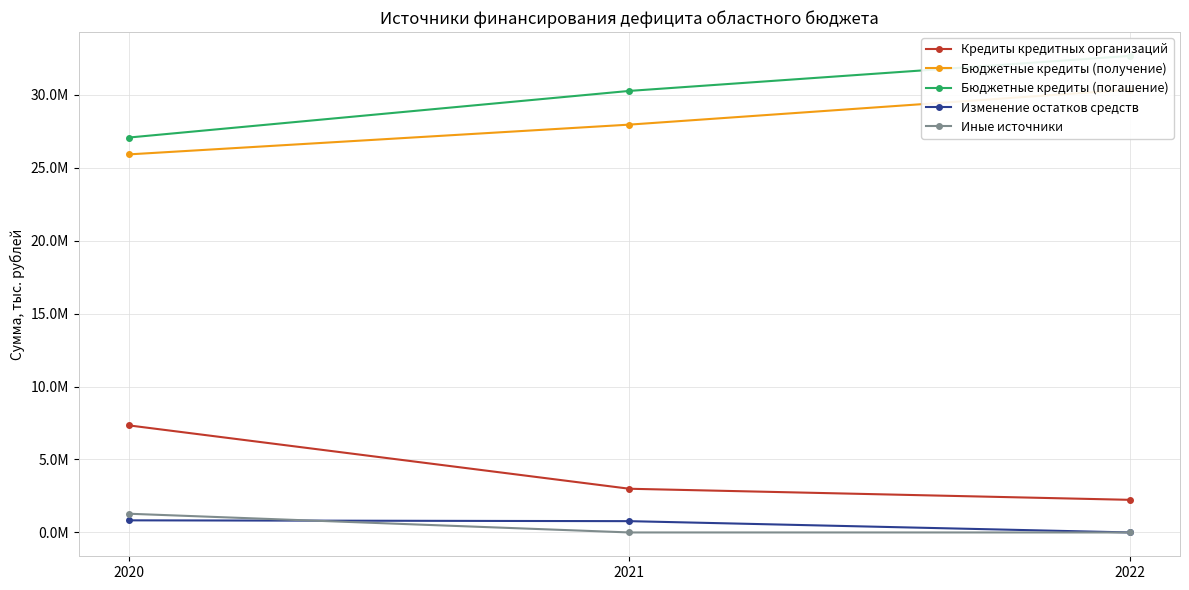

List the labels in order of Бюджетные кредиты (погашение) value, largest first.

2022, 2021, 2020